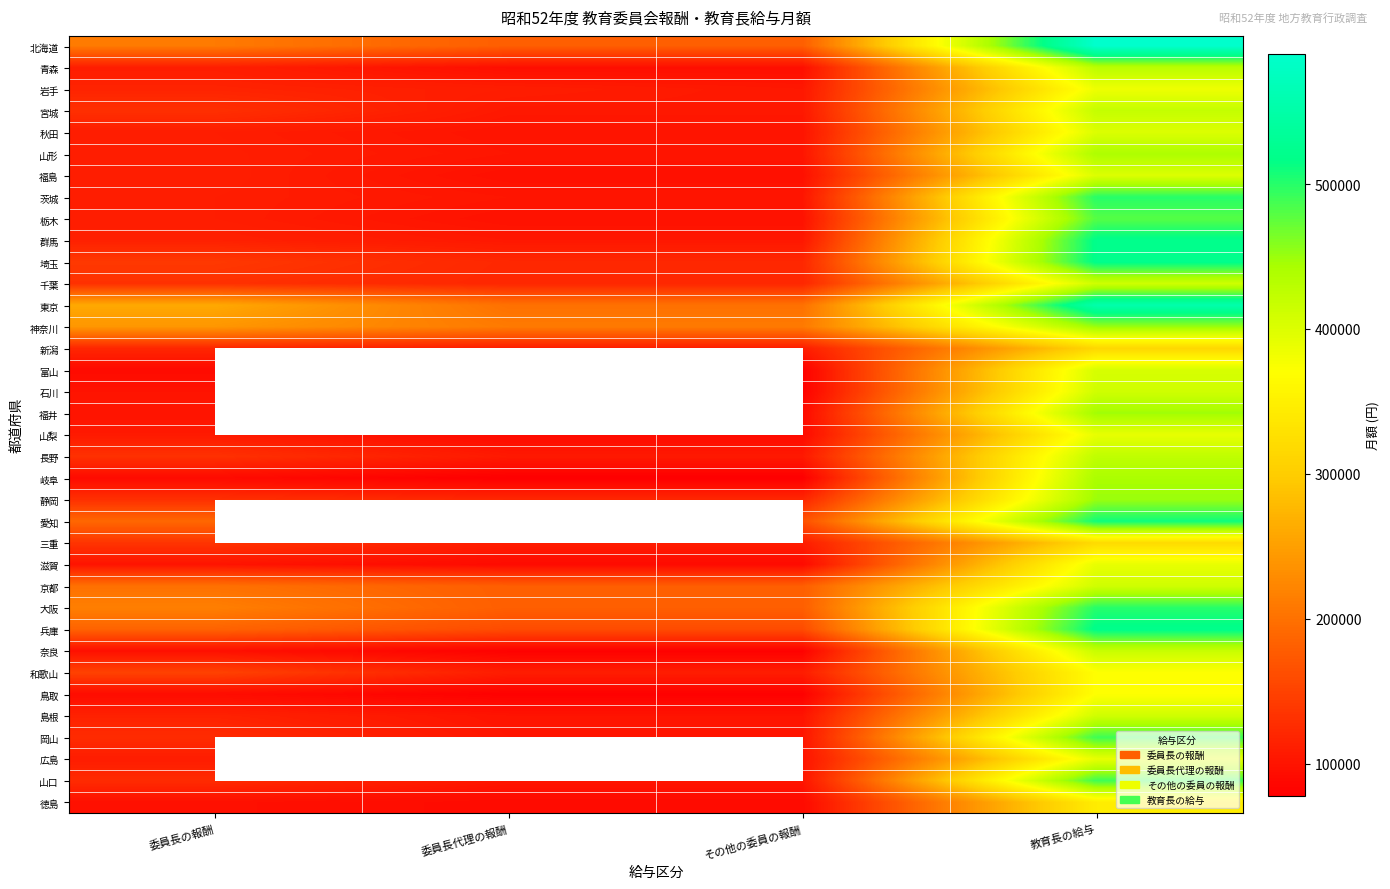

Where does the 兵庫 series first go above 185000?

教育長の給与